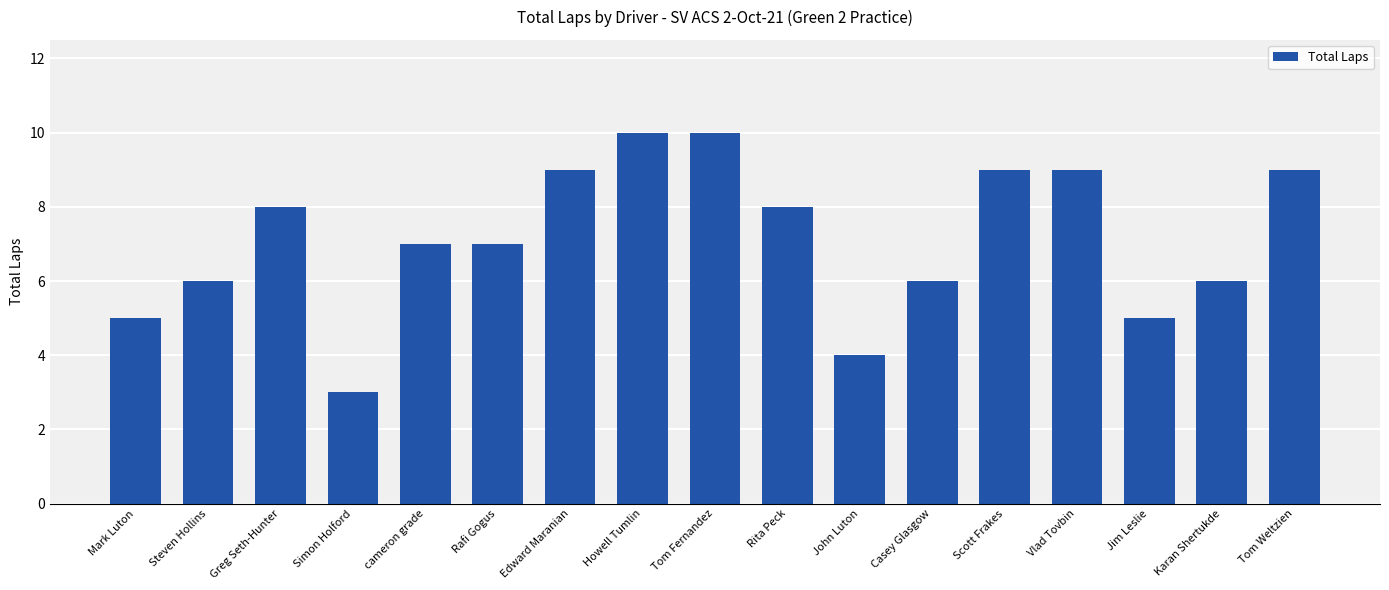

Reading left to right, transcribe all the data shown in this chart.

Mark Luton=5	Steven Hollins=6	Greg Seth-Hunter=8	Simon Holford=3	cameron grade=7	Rafi Gogus=7	Edward Maranian=9	Howell Tumlin=10	Tom Fernandez=10	Rita Peck=8	John Luton=4	Casey Glasgow=6	Scott Frakes=9	Vlad Tovbin=9	Jim Leslie=5	Karan Shertukde=6	Tom Weltzien=9